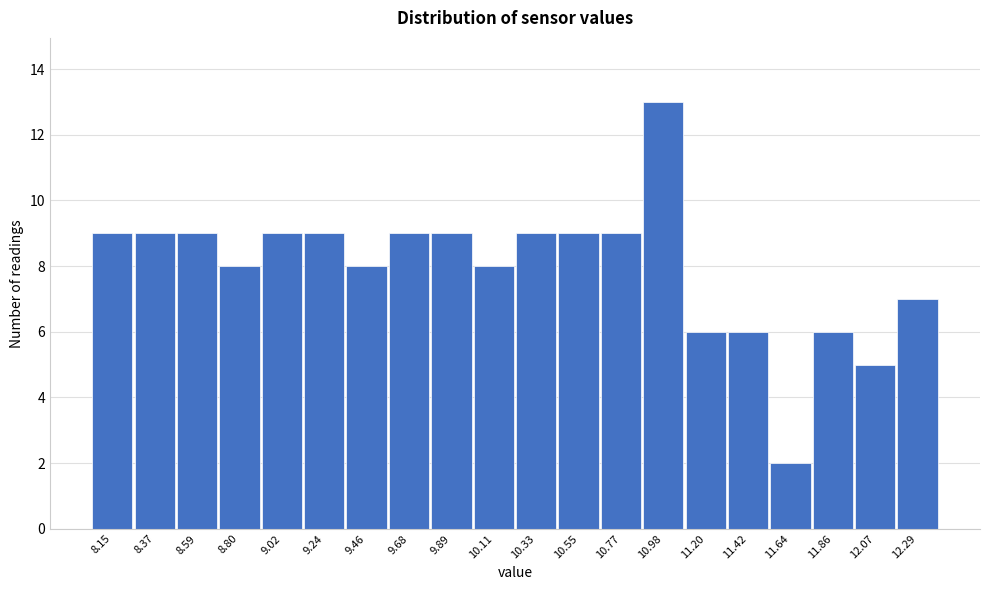

Reading right to left, transcribe all the data shown in this chart.

12.29=7	12.07=5	11.86=6	11.64=2	11.42=6	11.20=6	10.98=13	10.77=9	10.55=9	10.33=9	10.11=8	9.89=9	9.68=9	9.46=8	9.24=9	9.02=9	8.80=8	8.59=9	8.37=9	8.15=9